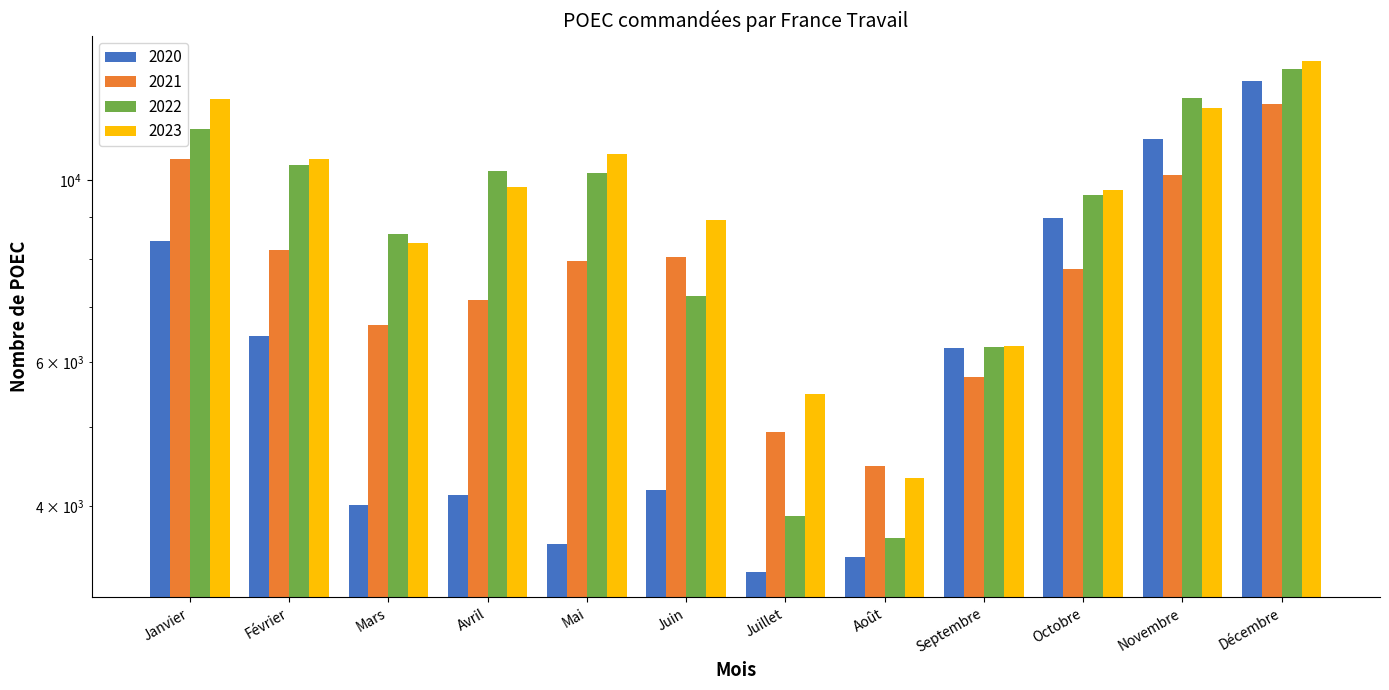

Which series changed the most between Avril and Octobre?

2020